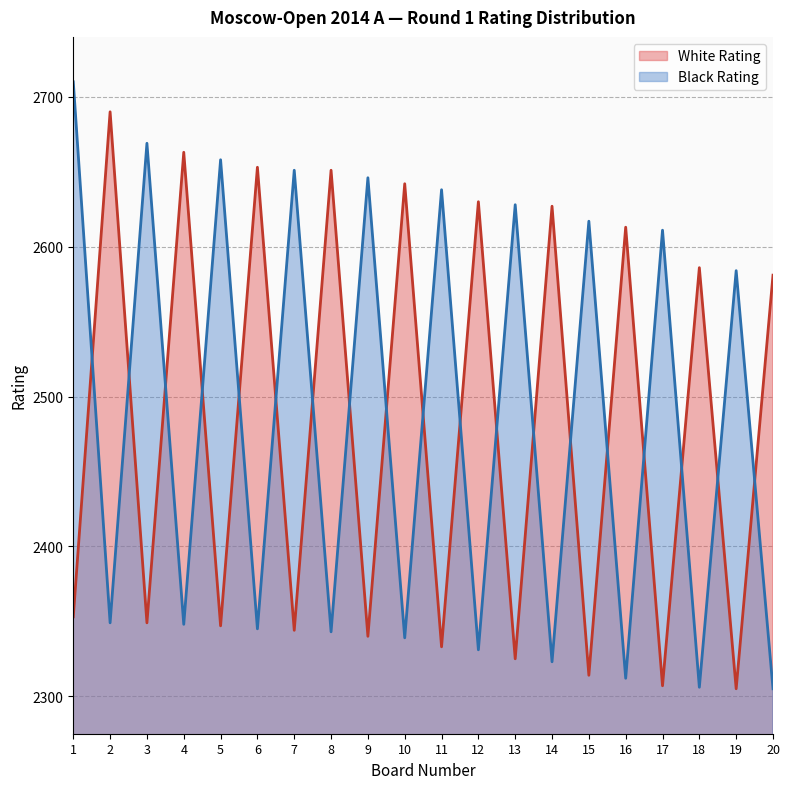

What is the smallest value displayed?

2305